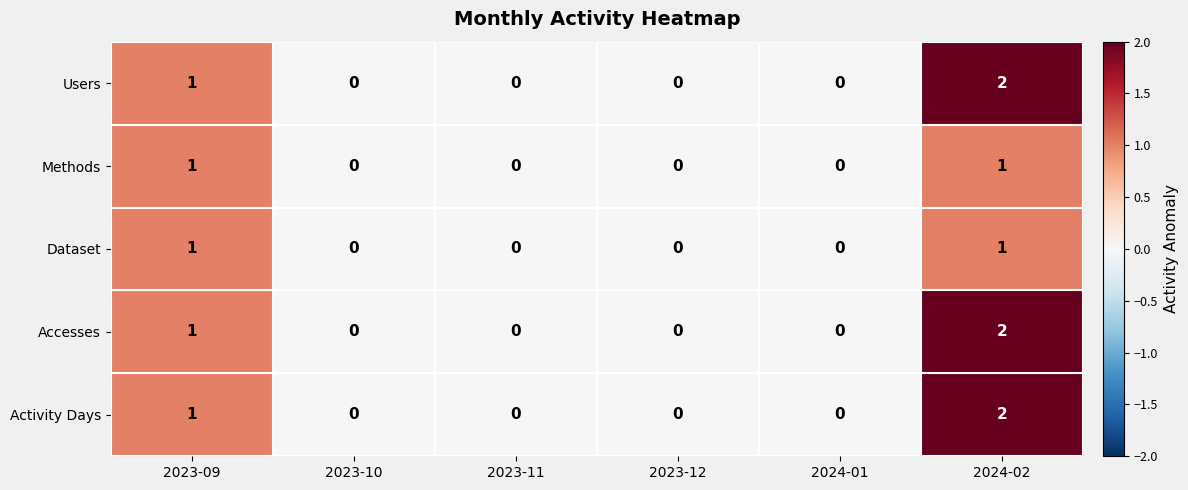

At which label is Accesses closest to 1?

2023-09